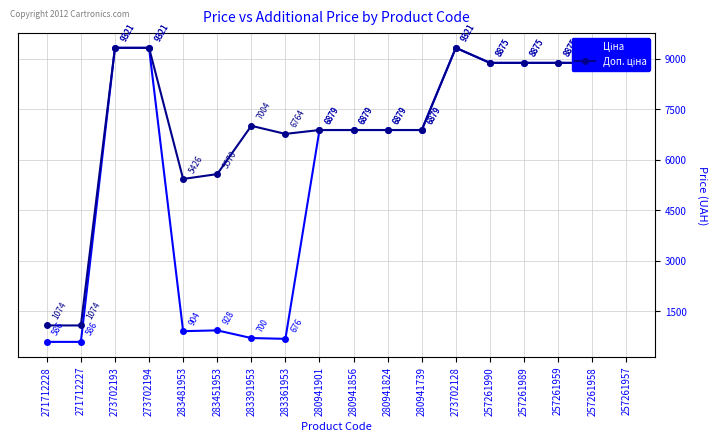

What is the label of the 15th point from the right?

273702194